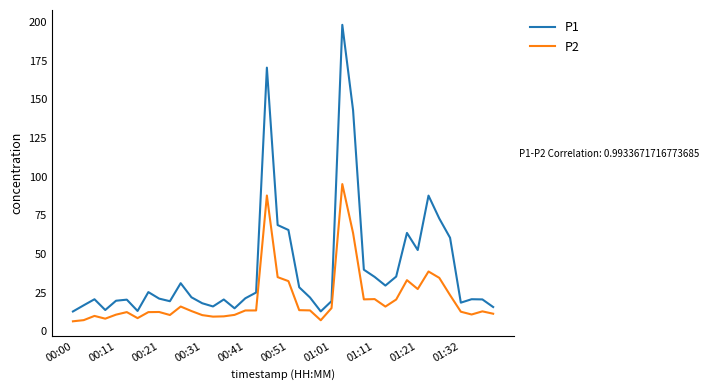

What is the minimum value for P2?

6.5